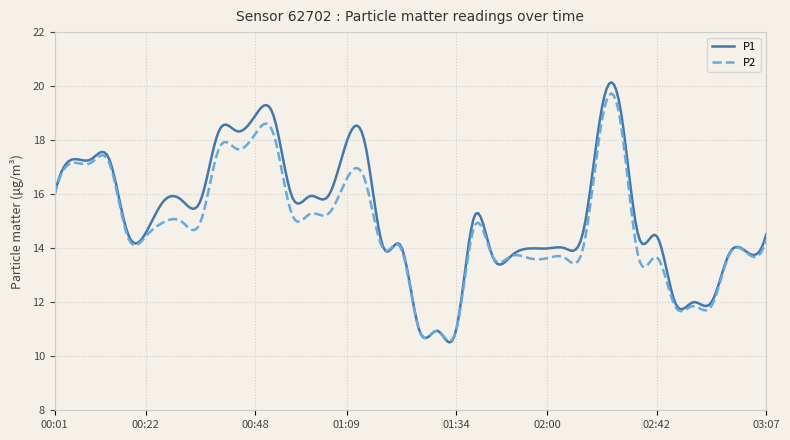

Which series has the largest range (max minus min)?

P1